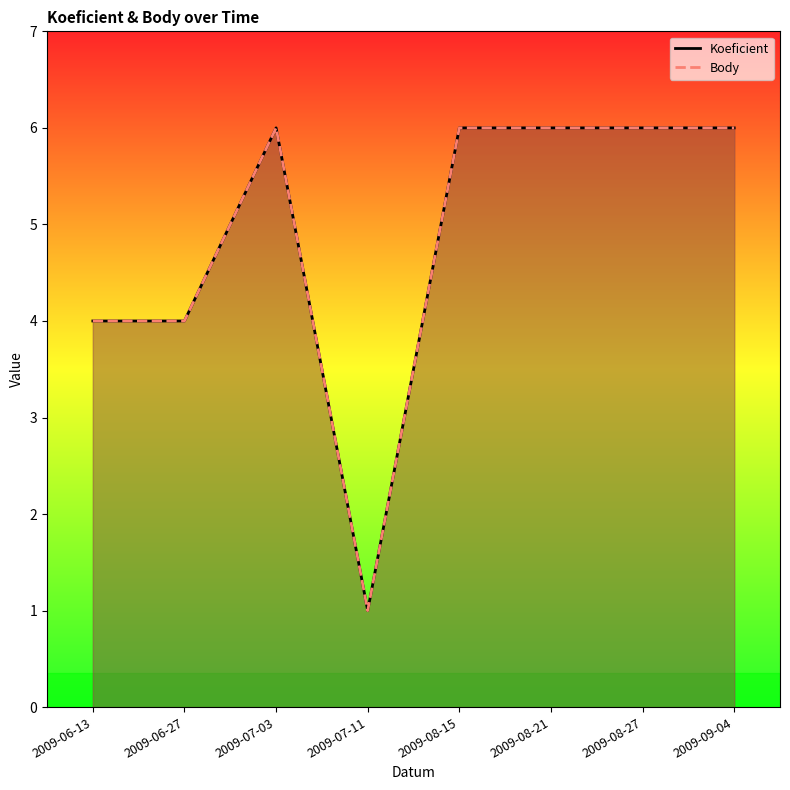

How many lines are shown in the chart?

2